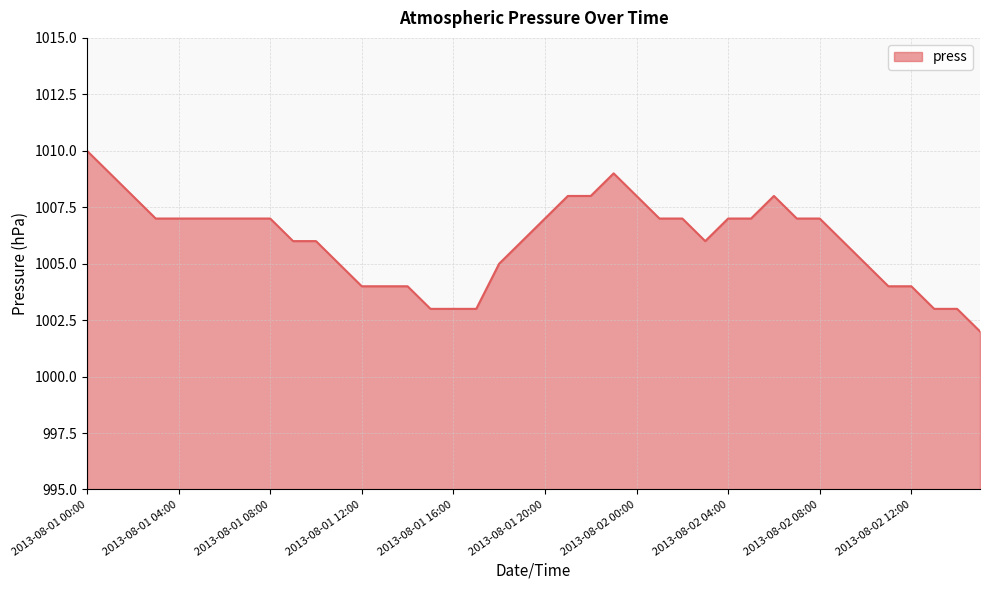

What is the difference between the maximum and minimum values?

8